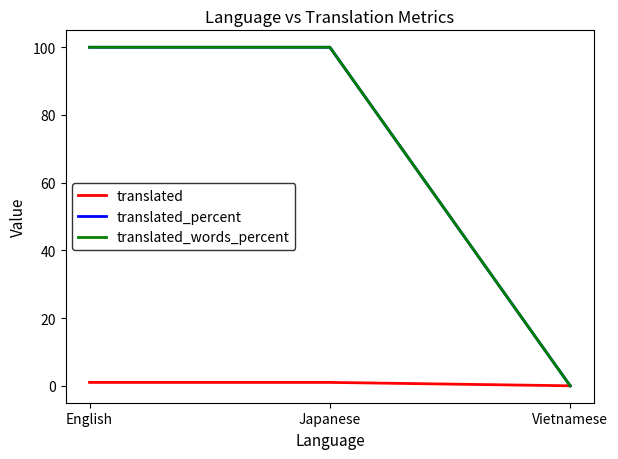

What is the difference between the maximum and minimum values in the translated_percent series?

100